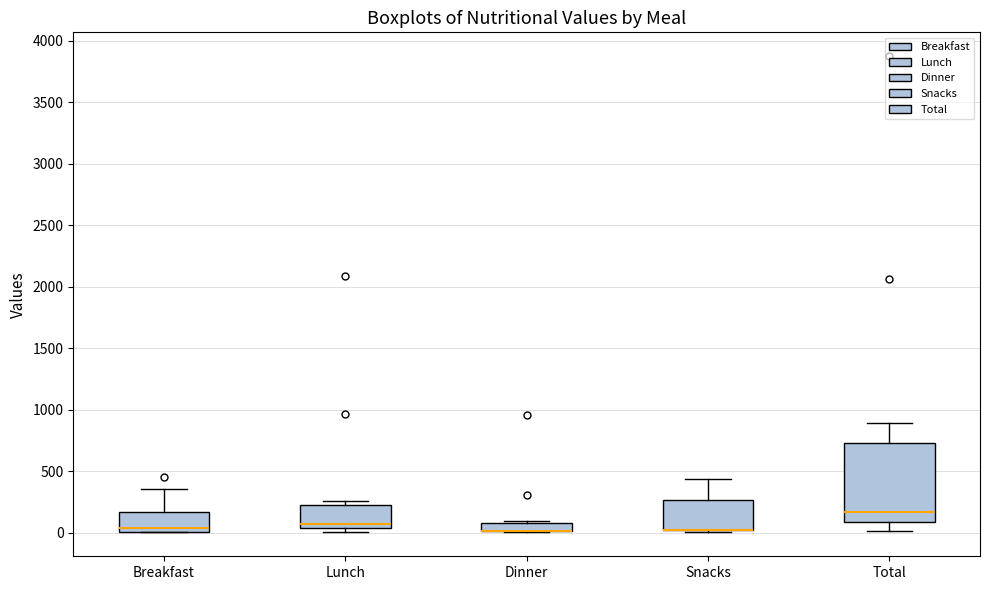

Which box is the tallest, from its lower edge to its upper edge?

Total